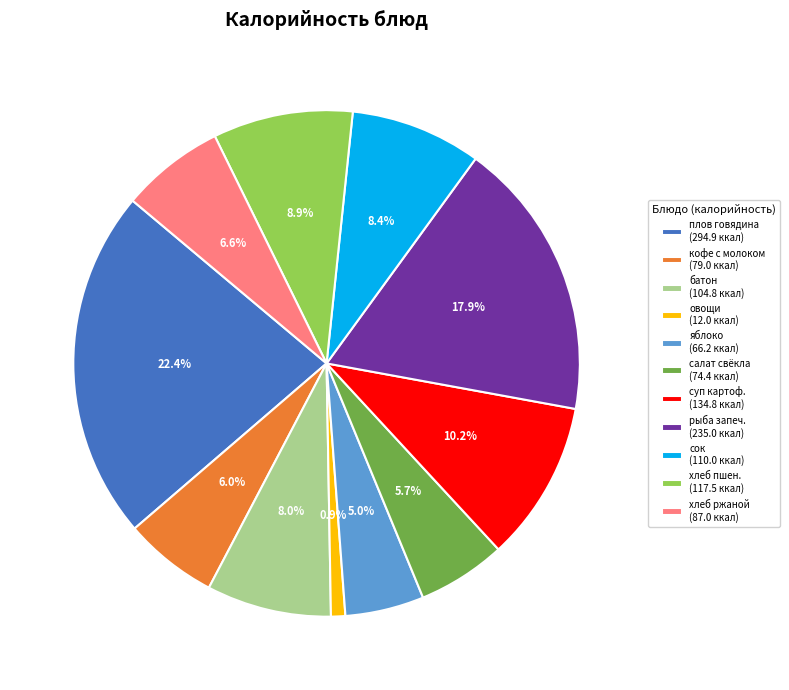

Which slice is the smallest?

овощи (12.0 ккал)